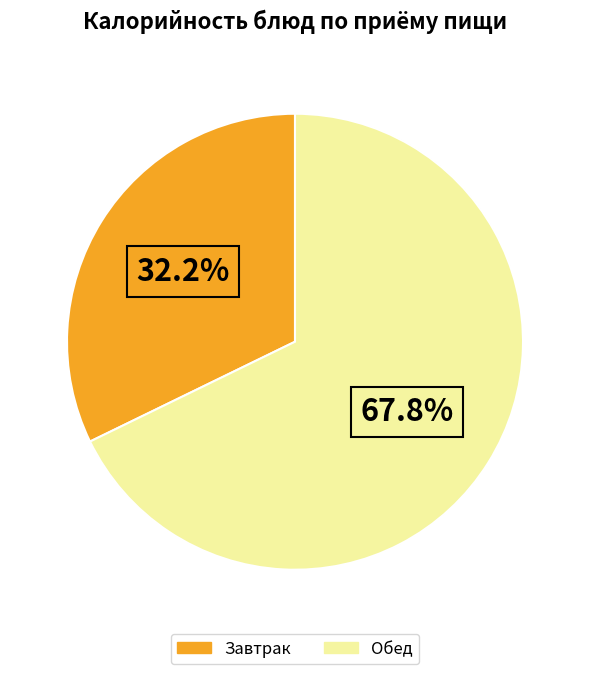

Does any single category account for the majority?

Yes